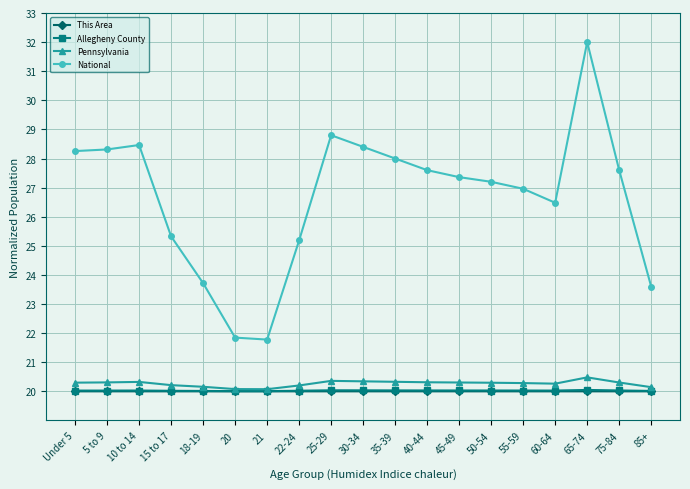

True or false: National and Pennsylvania cross at least once.

False